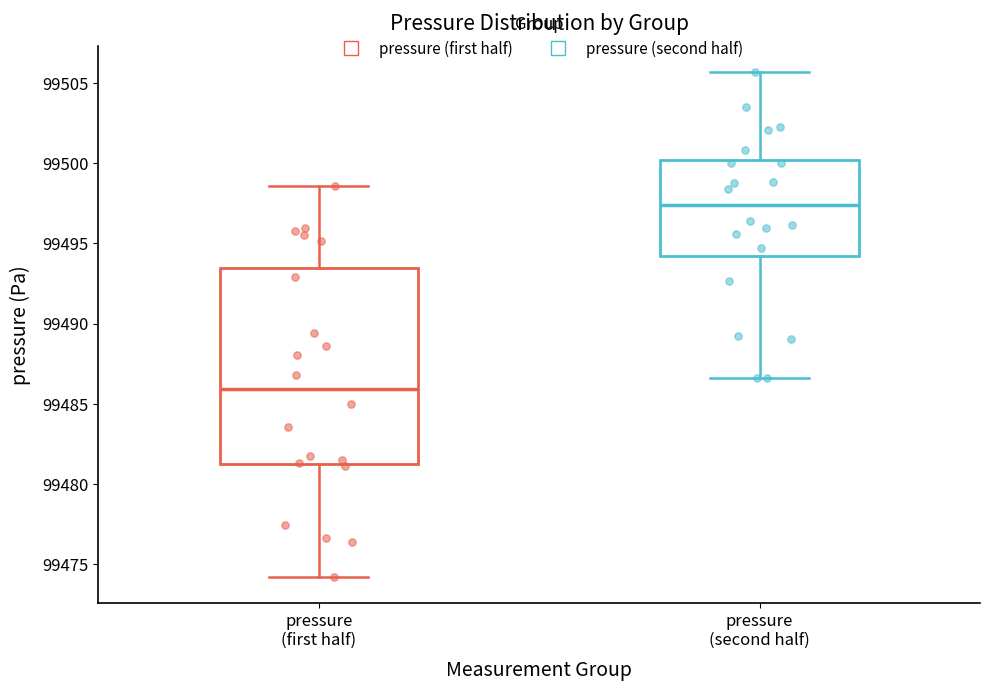

Reading left to right, transcribe this box plot: for each box, give where its median line is, the range the box spans, and where its two whiskers end, as read against the y-axis. The values are not printed on the chart, so give them approximately, as read against the axis.

pressure (first half): median 99486.0, box 99481.5 to 99493.5, whiskers 99474.0 to 99498.5
pressure (second half): median 99497.5, box 99494.0 to 99500.0, whiskers 99486.5 to 99505.5